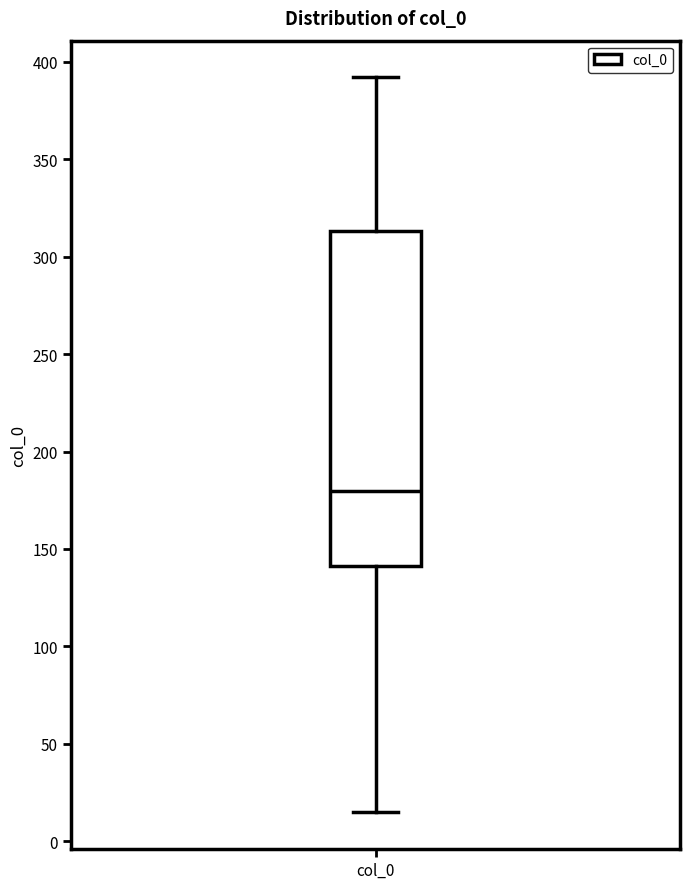

Where is the lower edge of the box for col_0 on the y-axis? The values are not printed on the chart, so give them approximately, as read against the axis.

140